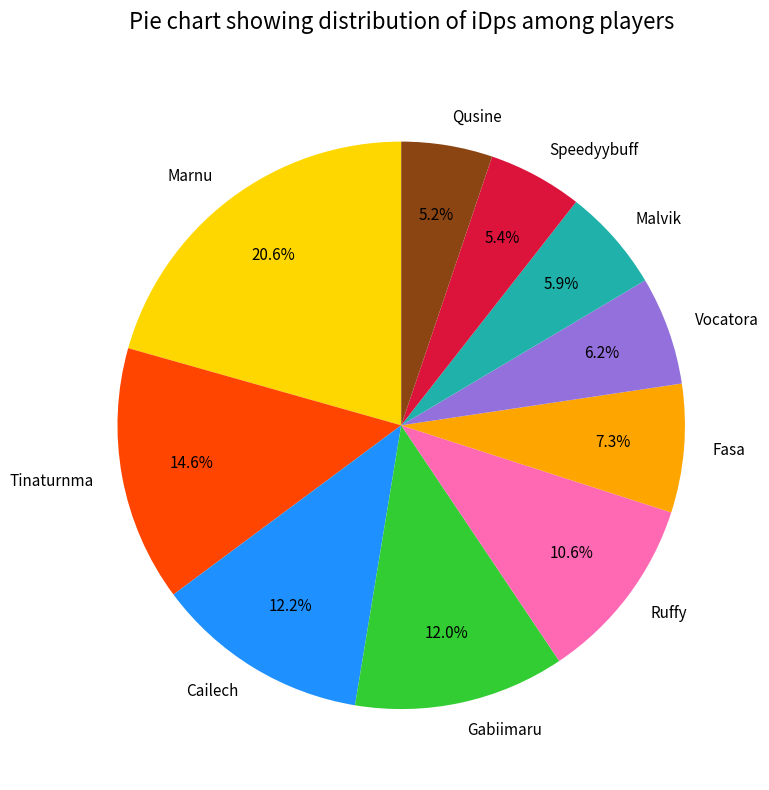

Count the number of slices in the pie.

10